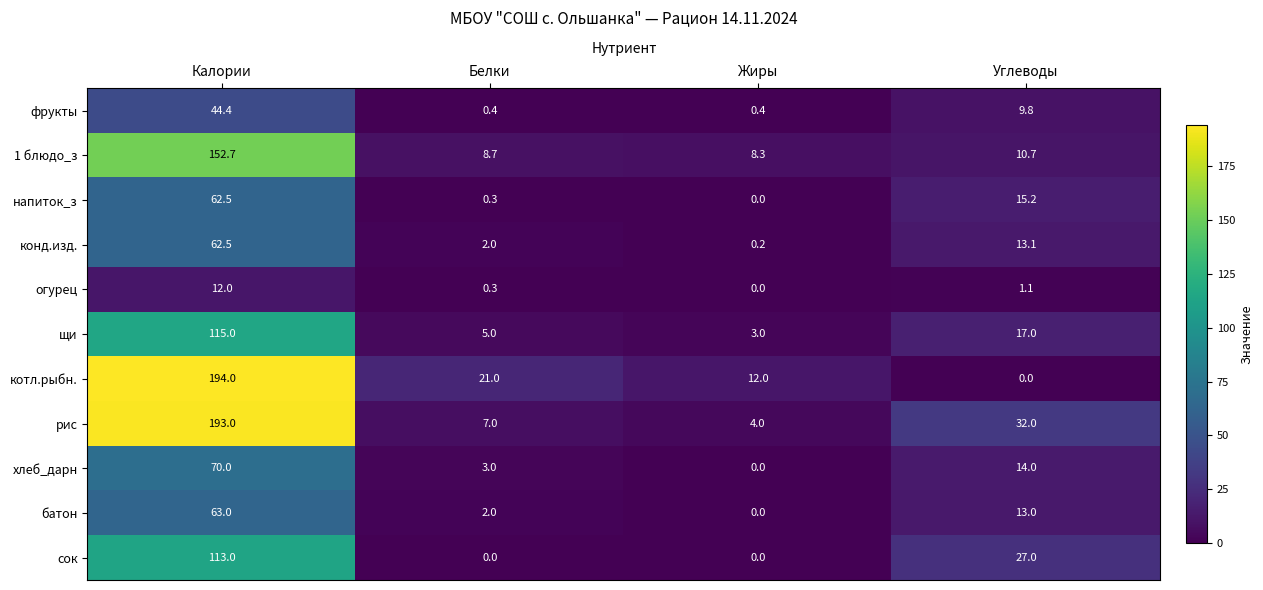

What is the total value across all series at Калории?

1082.1